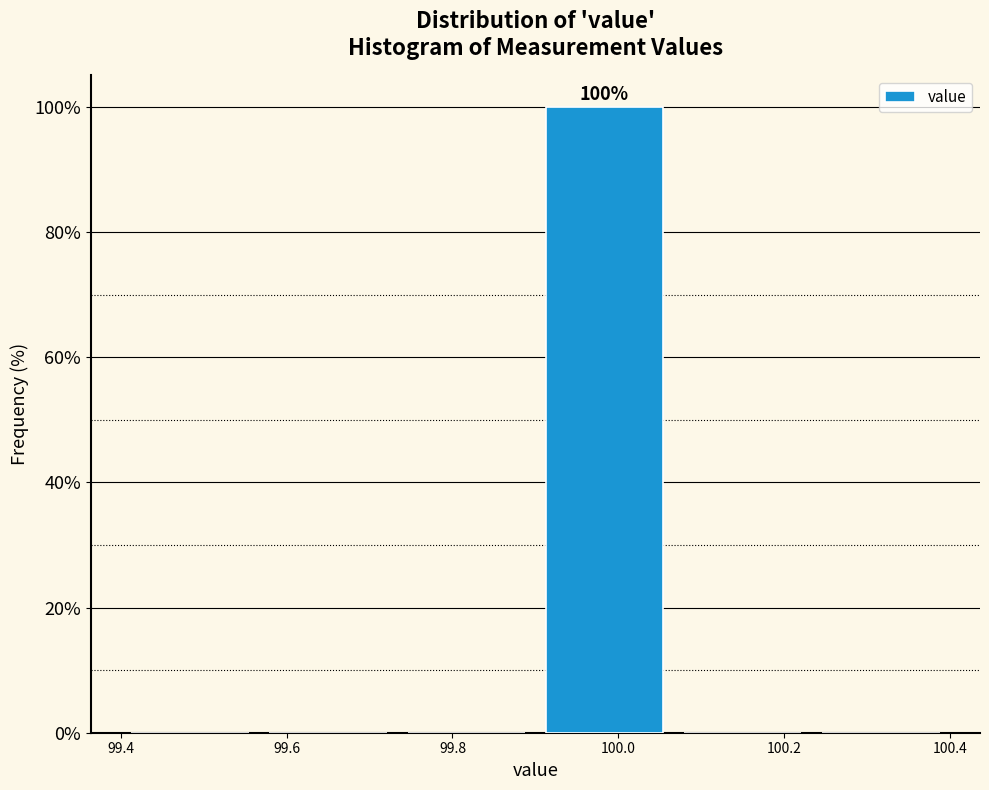

Which range on the x-axis has the tallest bar?

99.90 to 100.06